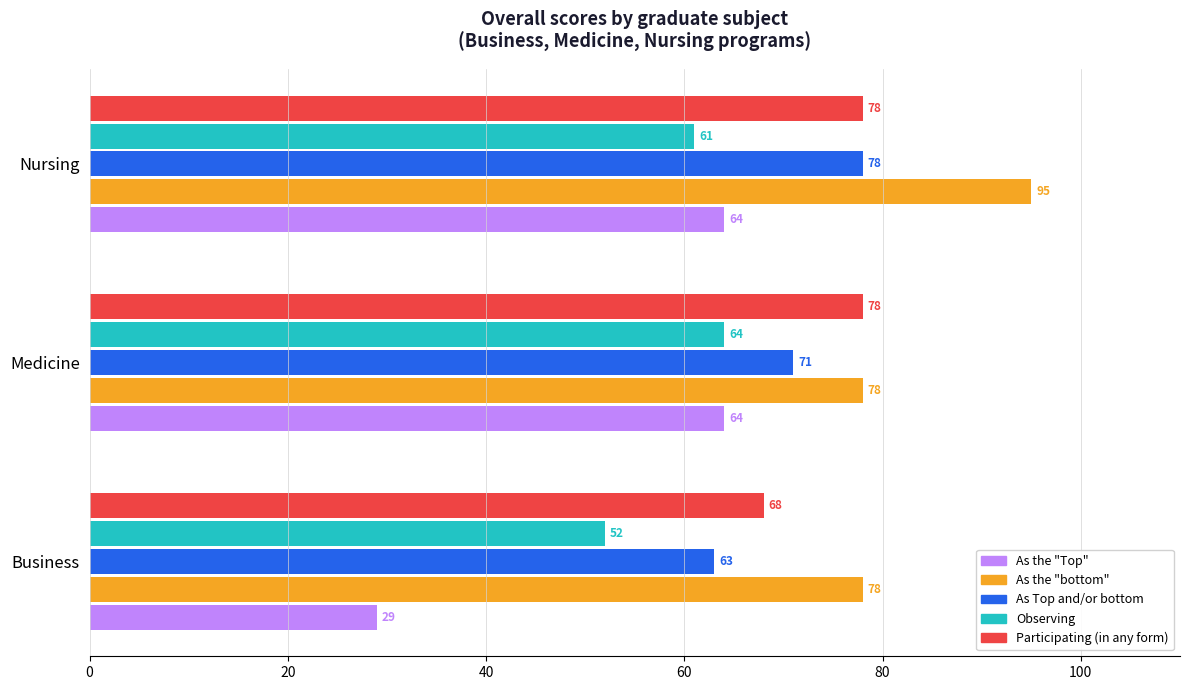

What is the difference between the maximum and minimum values in the Observing series?

12